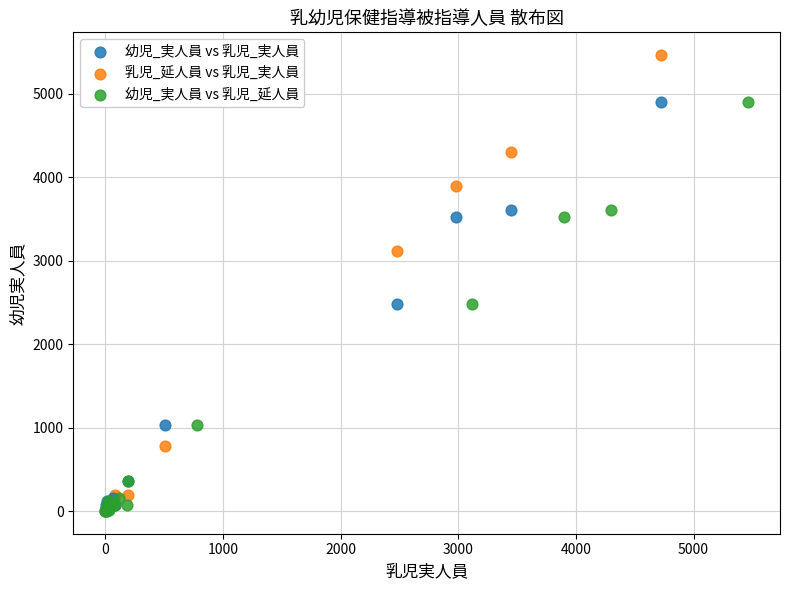

Which series has the widest spread of Y values?

乳児_延人員 vs 乳児_実人員